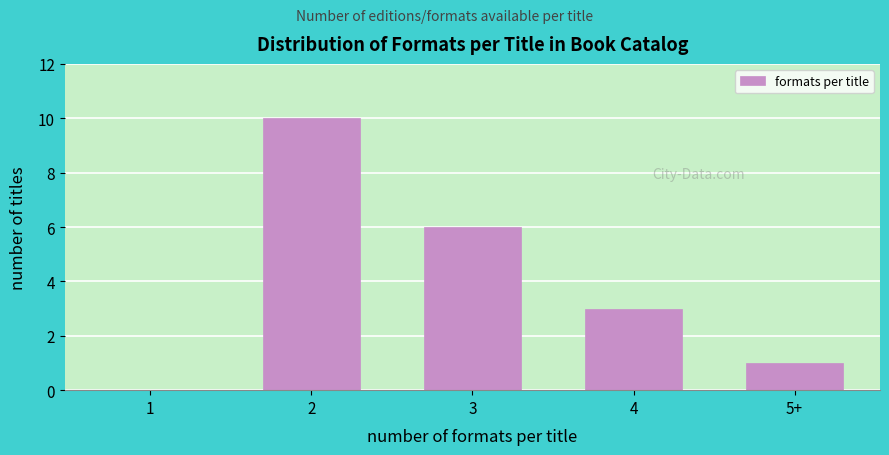

Reading right to left, extract all data points from this chart.

5+=1	4=3	3=6	2=10	1=0